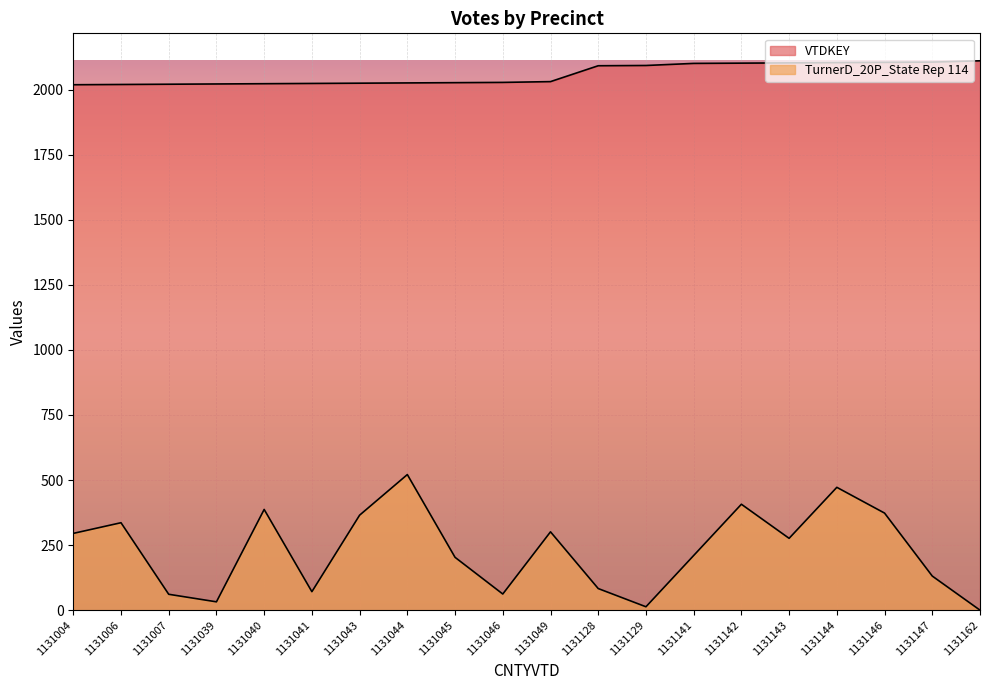

True or false: TurnerD_20P_State Rep 114 and VTDKEY intersect in this chart.

False